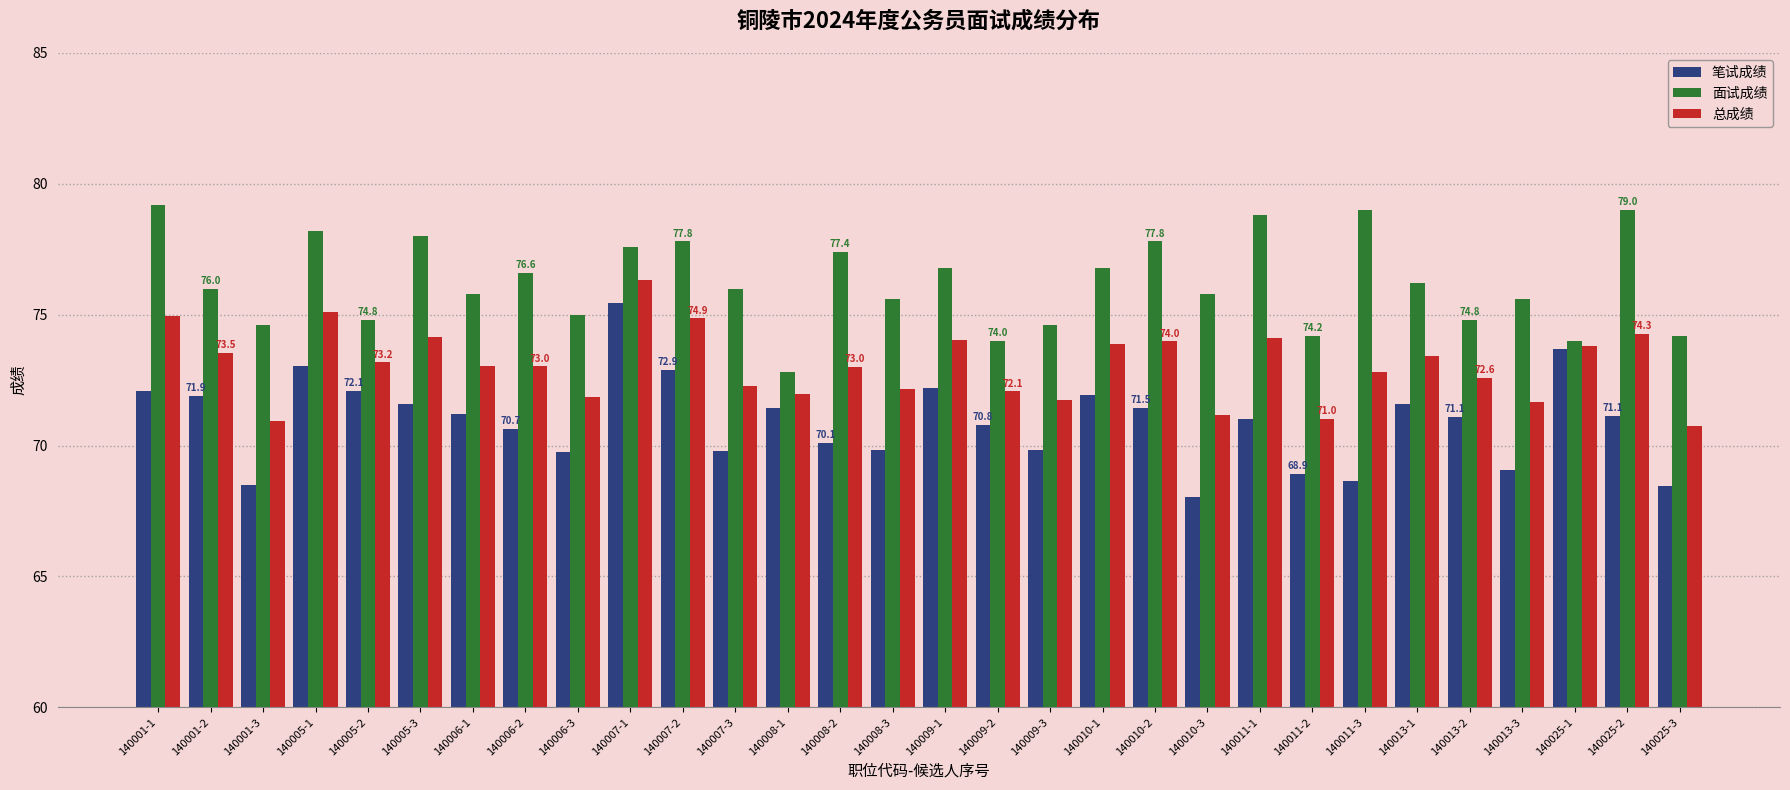

What is the average value of the 笔试成绩 series?

70.9